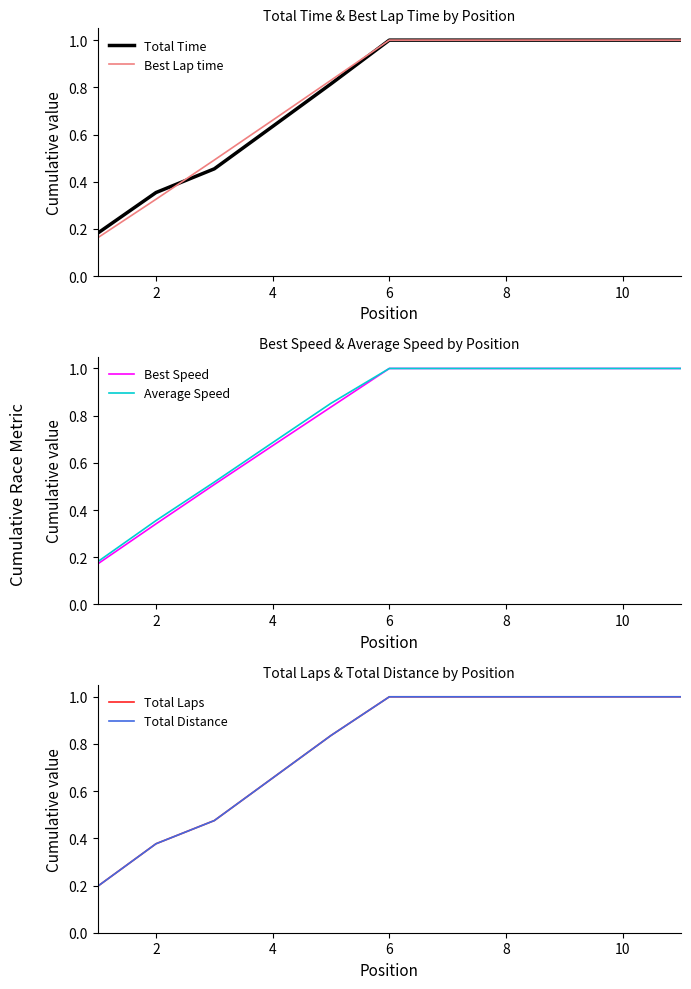

At how many categories does at least one series exceed 0?

11